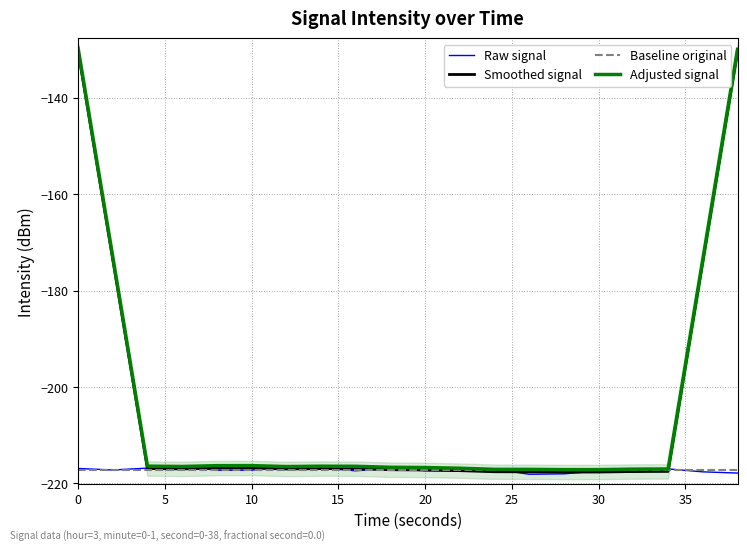

Which series has the largest total across all categories?

Adjusted signal